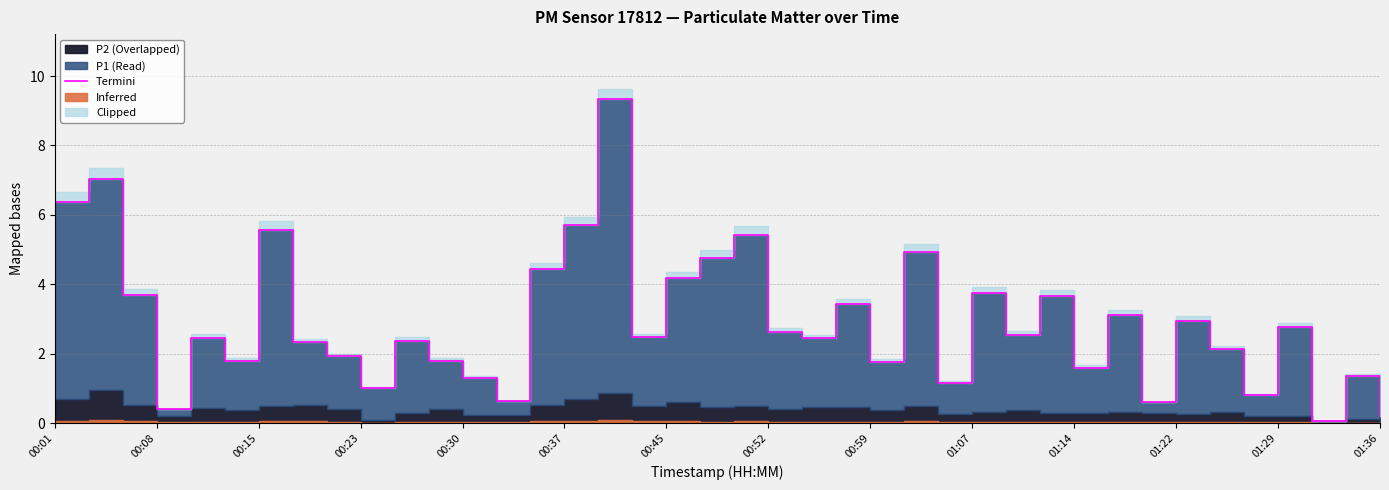

What is the ratio of the value at 19 to the value at 33?

1.6